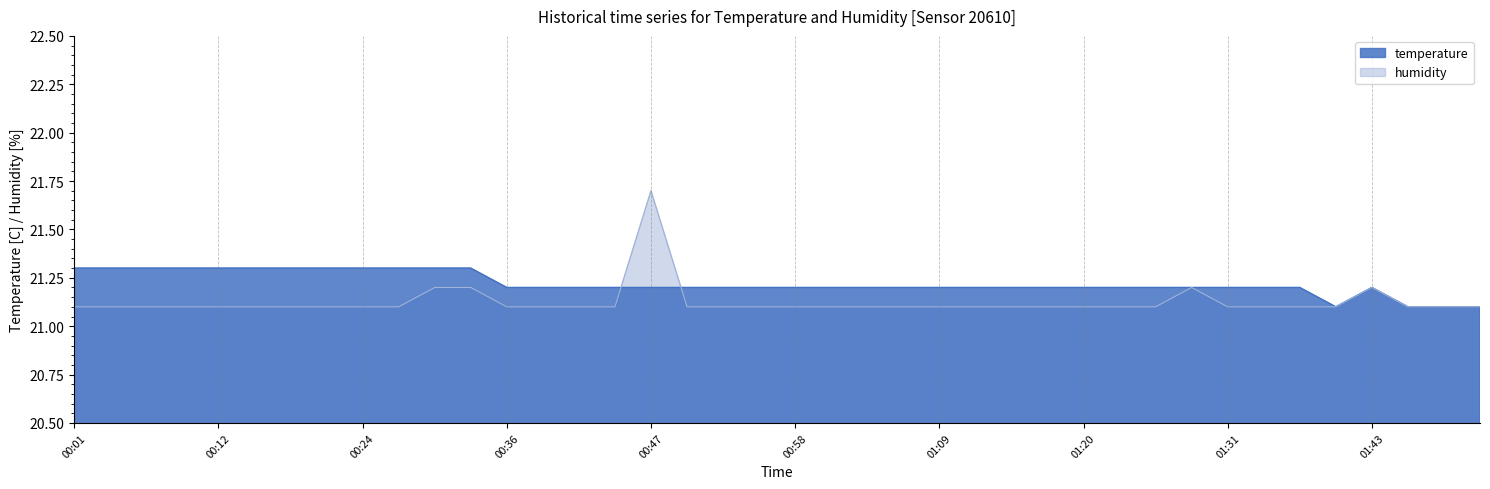

What is the difference between the second highest and second lowest values in the temperature series?

0.2